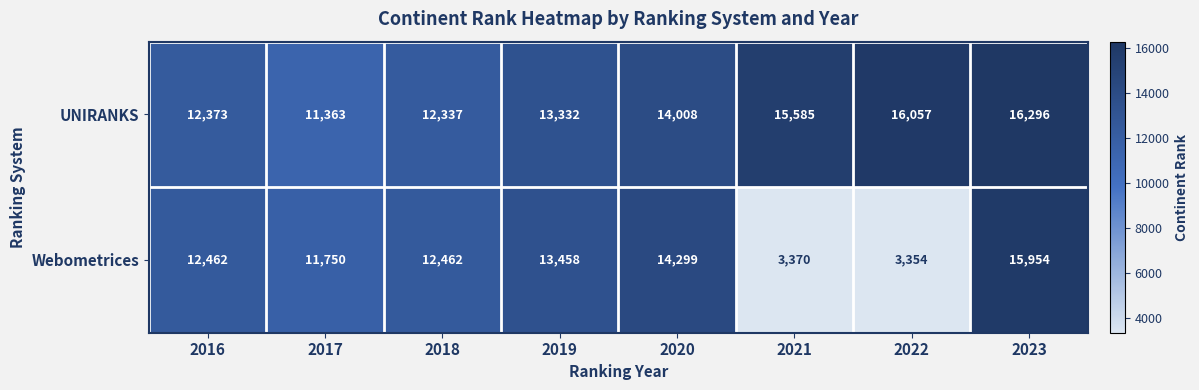

The value of Webometrices at 2017 is 11750. True or false?

True